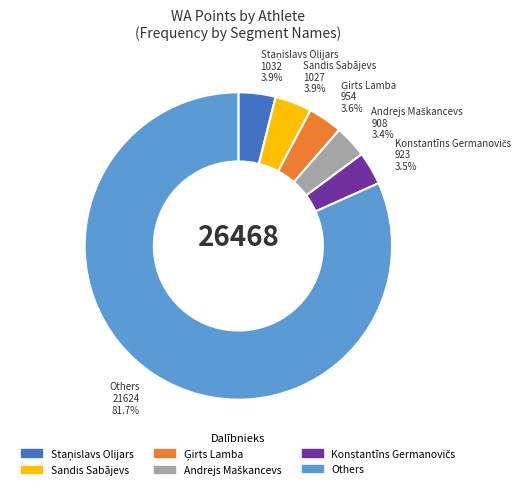

Does Others account for over 50% of the chart?

Yes